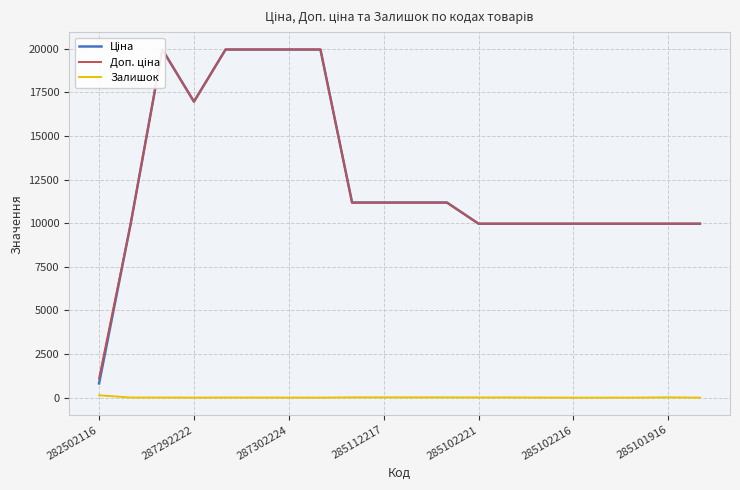

In Залишок, how many points are lower than both neighbors (excluding endpoints)?

2